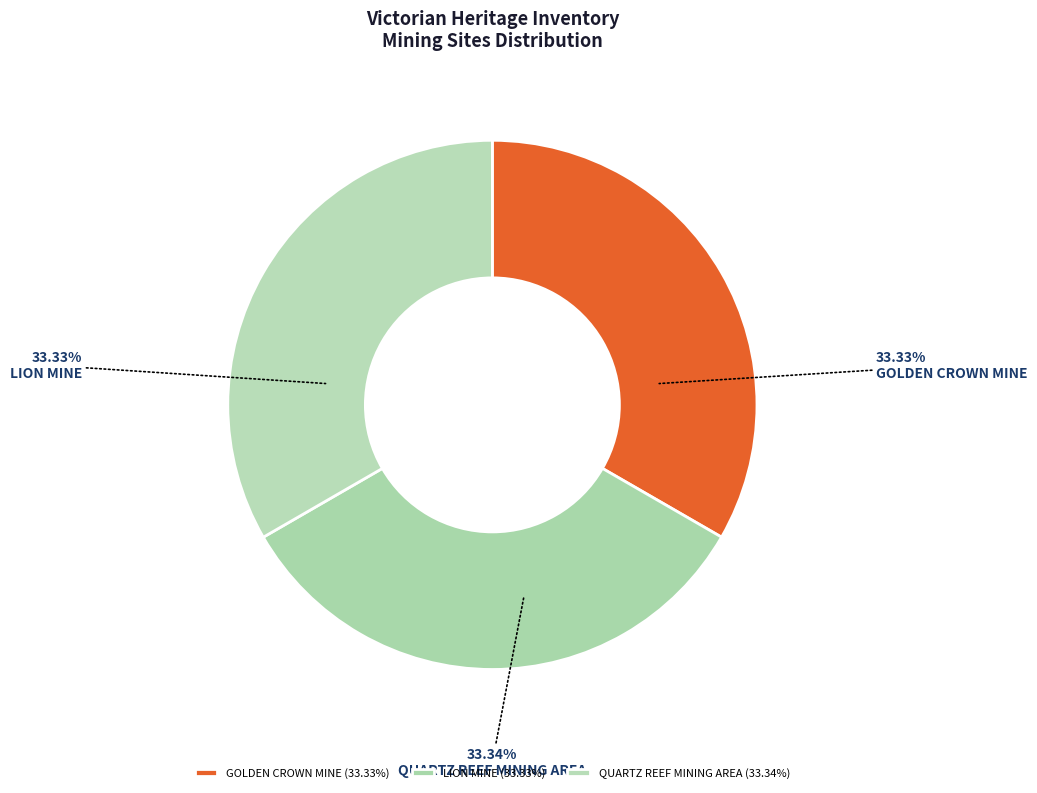

Which category has the smallest portion of the pie?

GOLDEN CROWN MINE